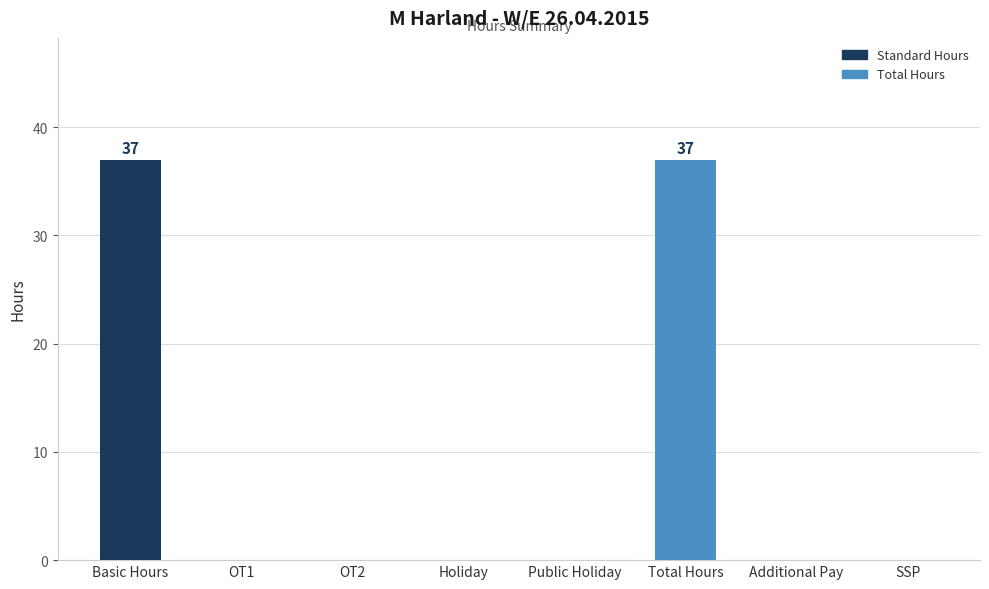

Reading left to right, transcribe all the data shown in this chart.

37	0	0	0	0	37	0	0